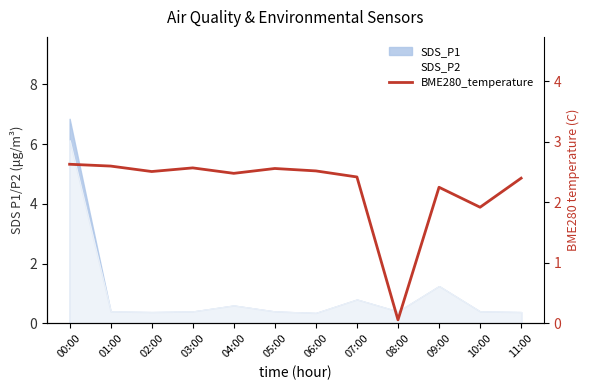

At which label does the data first exceed 2?

00:00